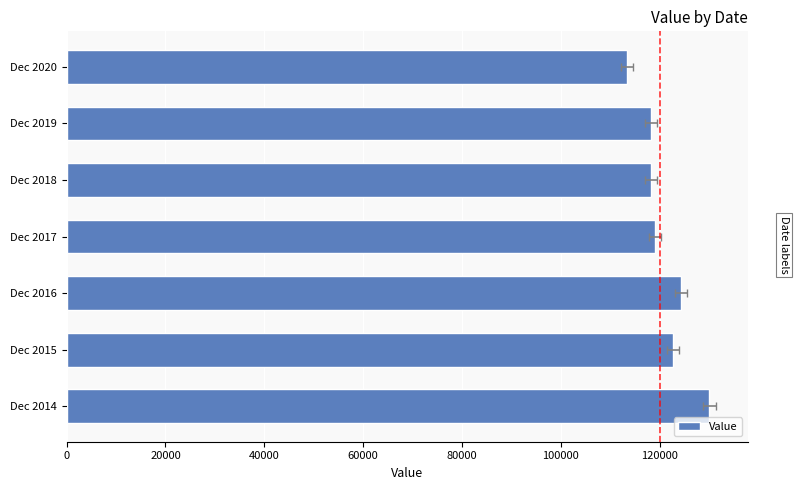

What is the average value?

120846